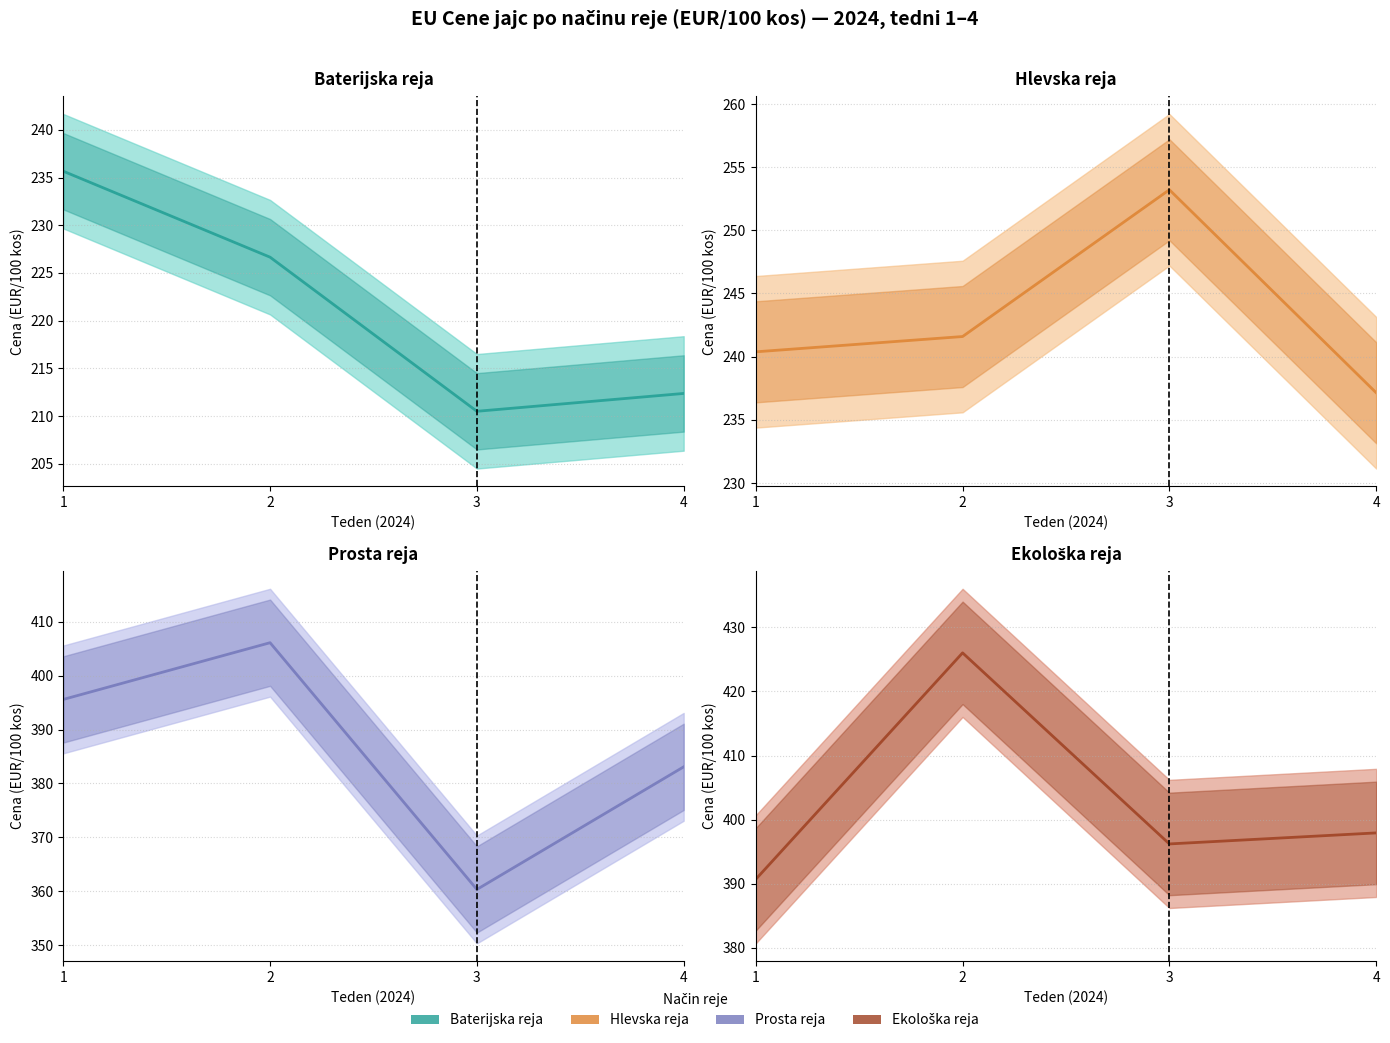

Reading left to right, transcribe all the data shown in this chart.

Baterijska reja: 1=235.7	2=226.7	3=210.5	4=212.4
Hlevska reja: 1=240.4	2=241.6	3=253.2	4=237.1
Prosta reja: 1=395.6	2=406.1	3=360.4	4=383.1
Ekološka reja: 1=390.7	2=426.0	3=396.2	4=397.9